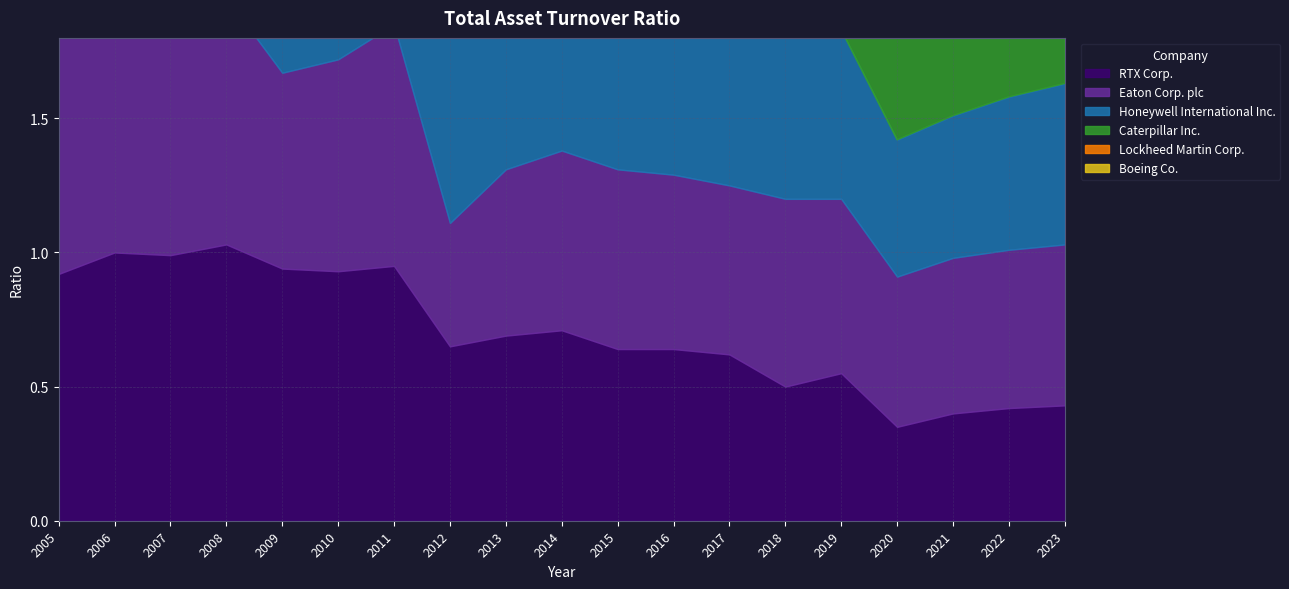

What is the difference between the second highest and minimum values in the Eaton Corp. plc series?

0.6